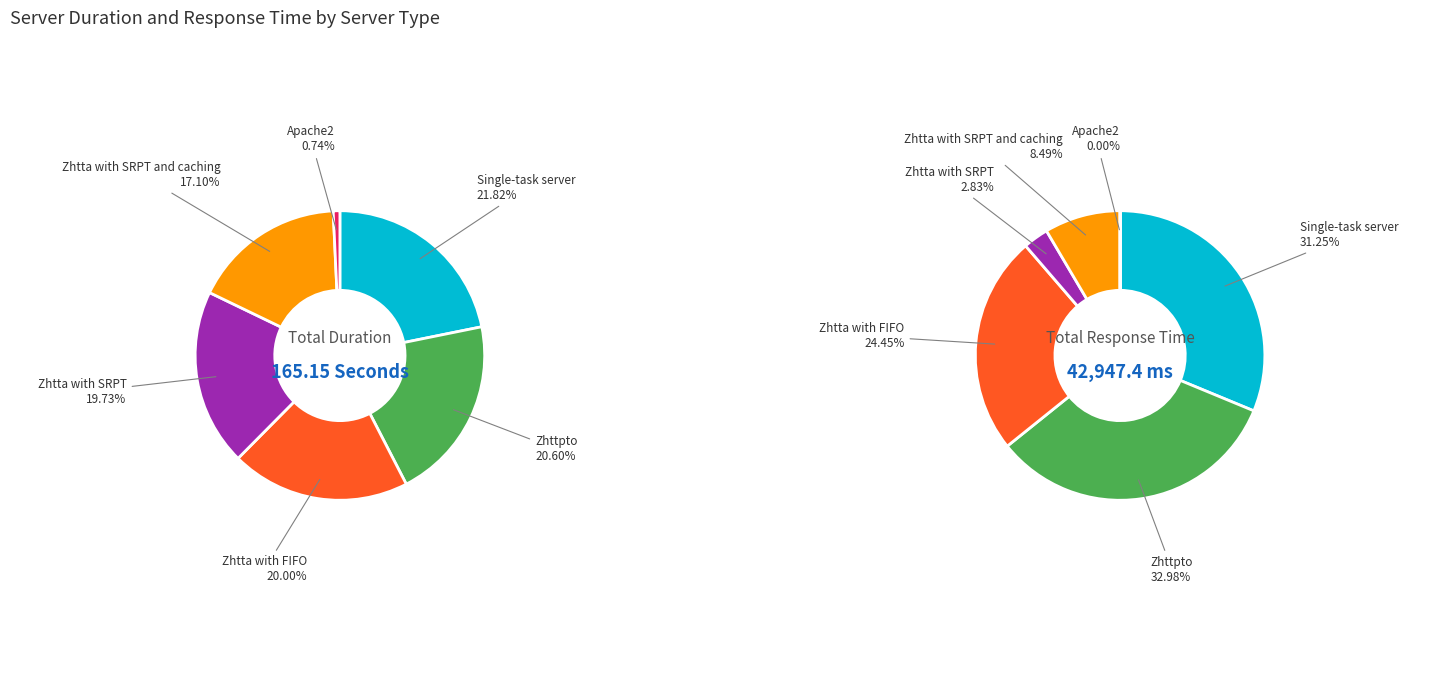

Does 5 account for over 50% of the chart?

No